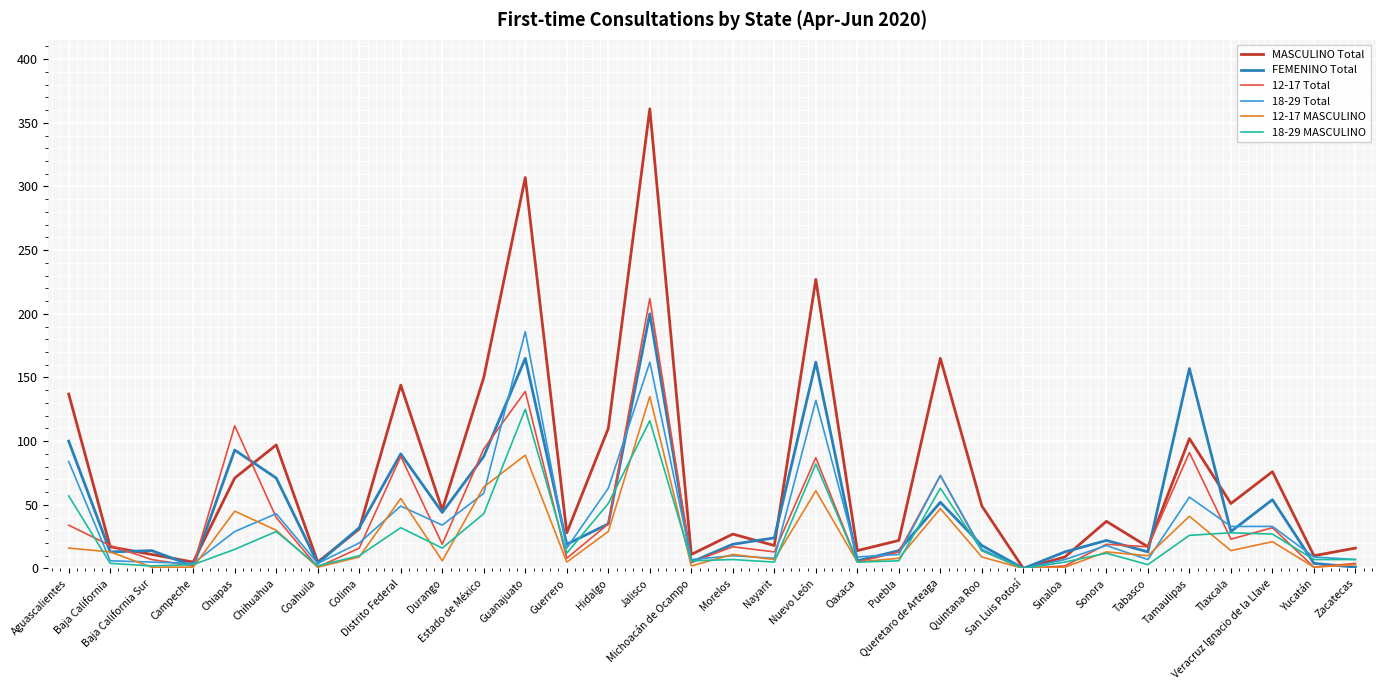

What position from the right is Aguascalientes?

32